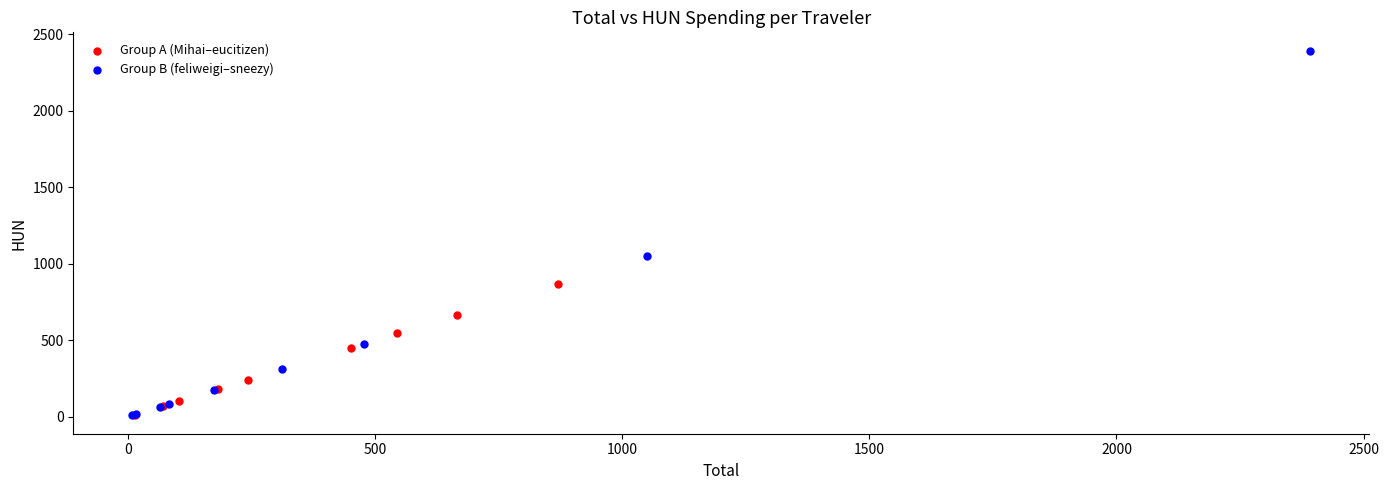

Which series reaches the maximum Y coordinate?

Group B (feliweigi–sneezy)